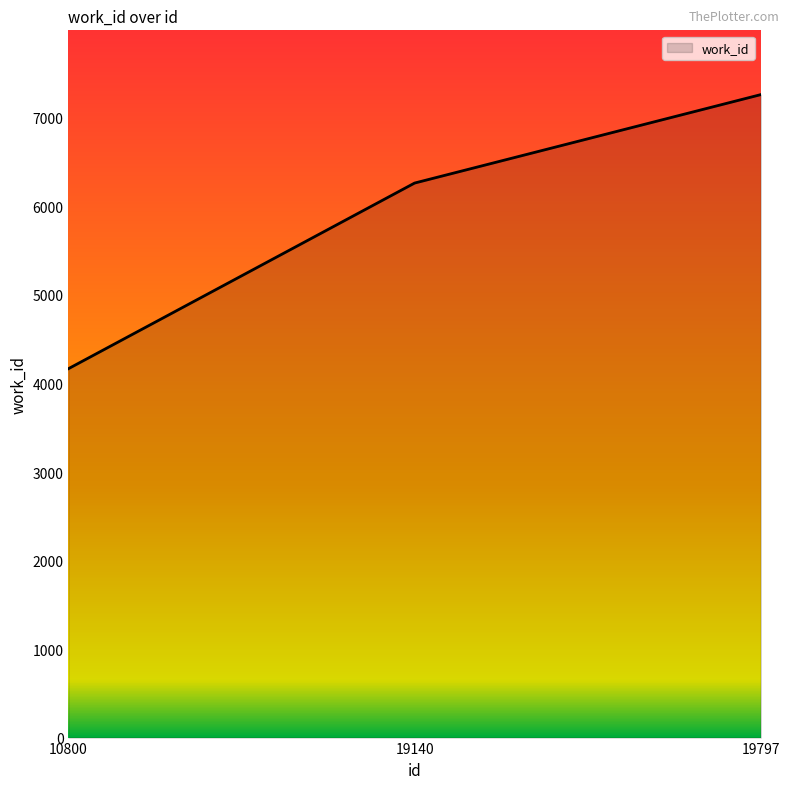

Is it true that the value at 19140 is 6264?

True